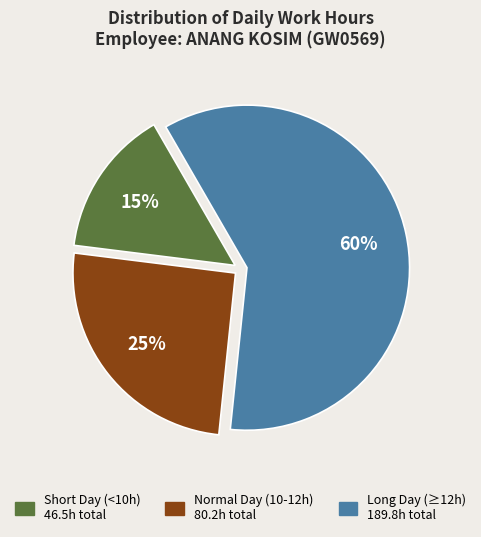

To the nearest percent, what is the average slice percentage?

33%